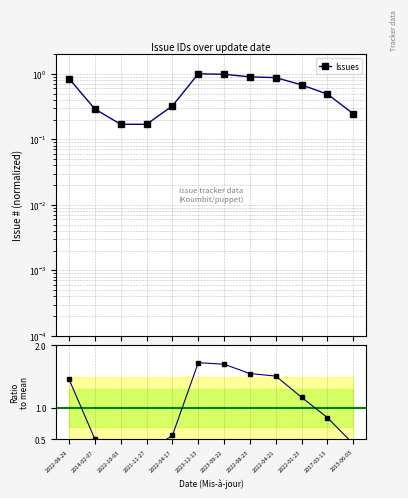

What is the difference between the maximum and minimum values?

0.8